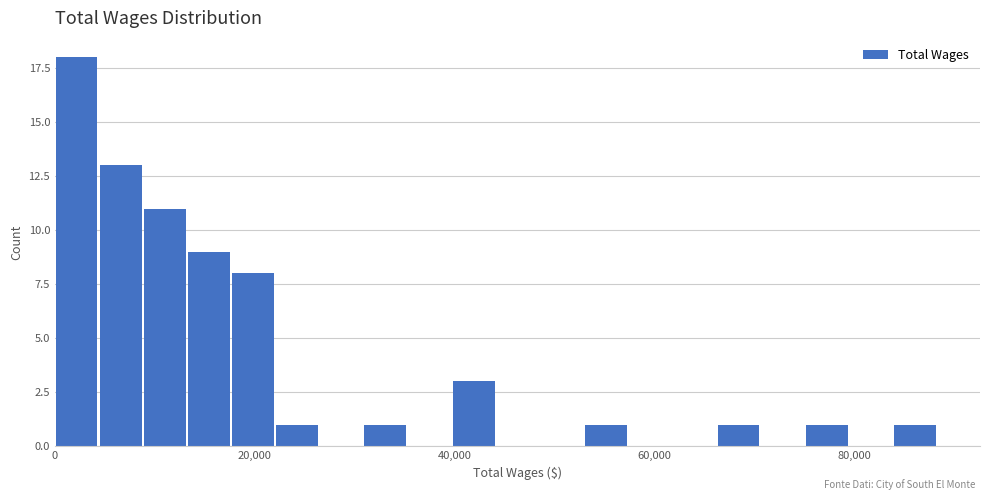

Read against the x-axis, roughly where is the centre of the tallest bar?

2000